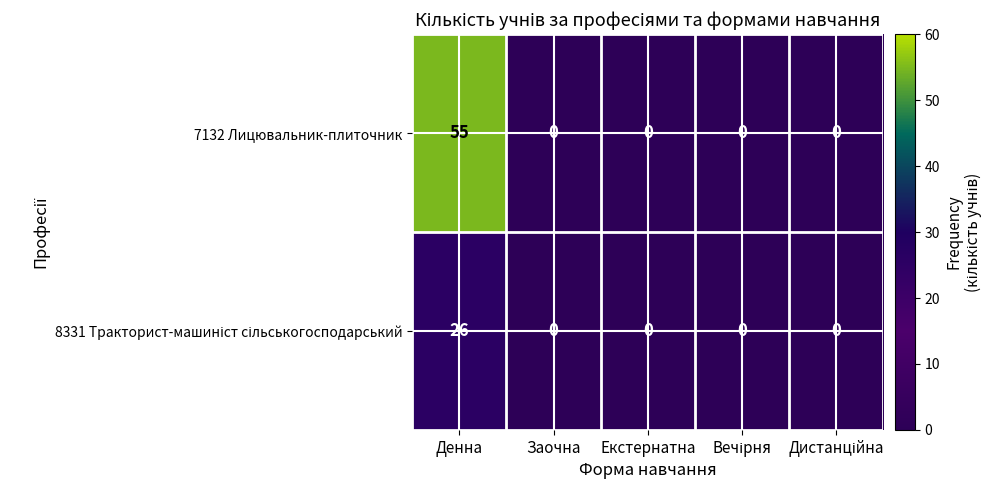

Is it true that 7132 Лицювальник-плиточник equals 0 at Заочна?

True